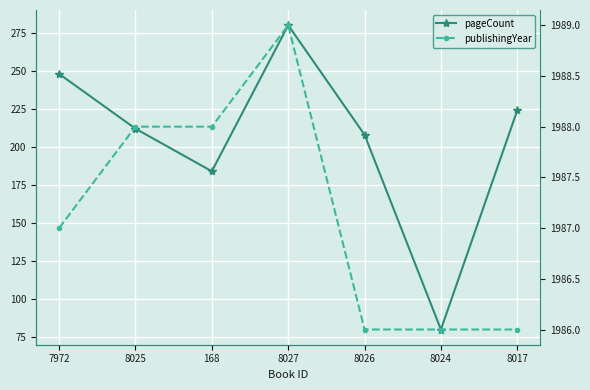

The value of pageCount at 8025 is 212. True or false?

True